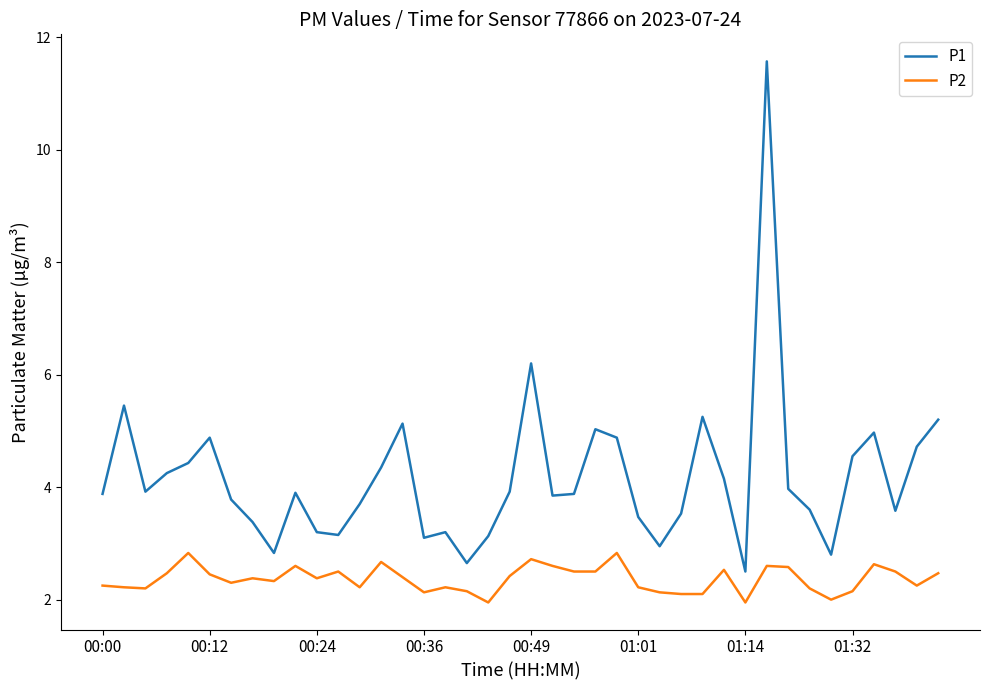

True or false: P1 and P2 intersect in this chart.

False